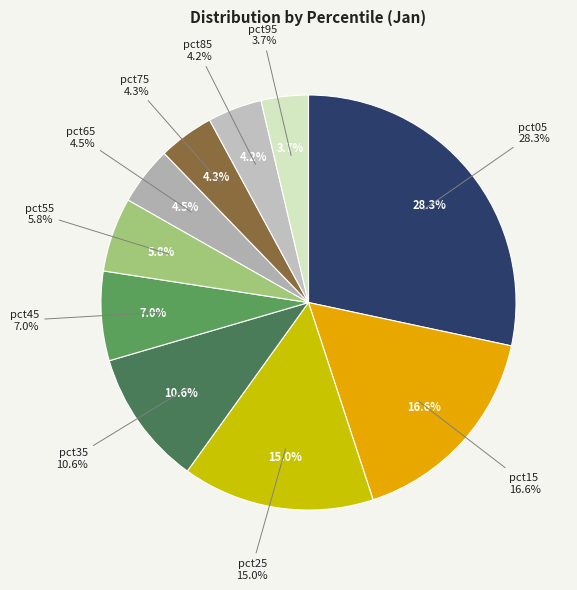

To the nearest percent, what portion does pct25 represent?

15%